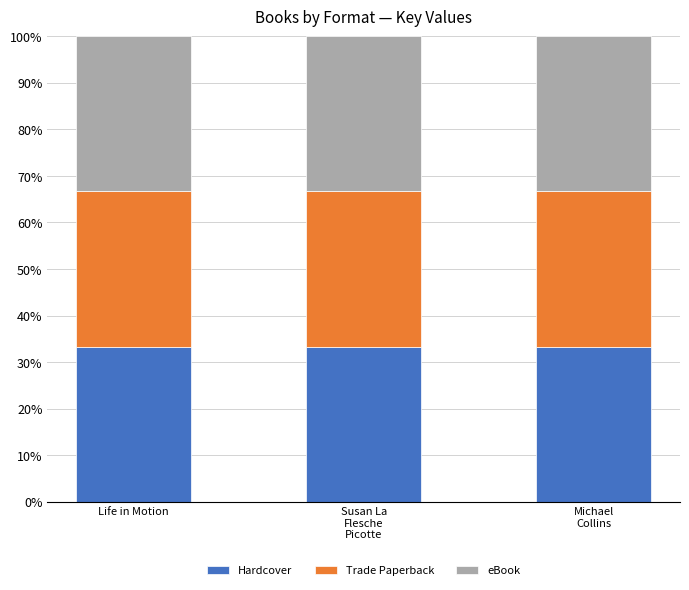

Reading left to right, list all the values displayed in this chart.

Hardcover: Life in Motion=100197278	Susan La Flesche Picotte=166408196	Michael Collins=101050442
Trade Paperback: Life in Motion=100197278	Susan La Flesche Picotte=166408196	Michael Collins=101050442
eBook: Life in Motion=100197278	Susan La Flesche Picotte=166408196	Michael Collins=101050442